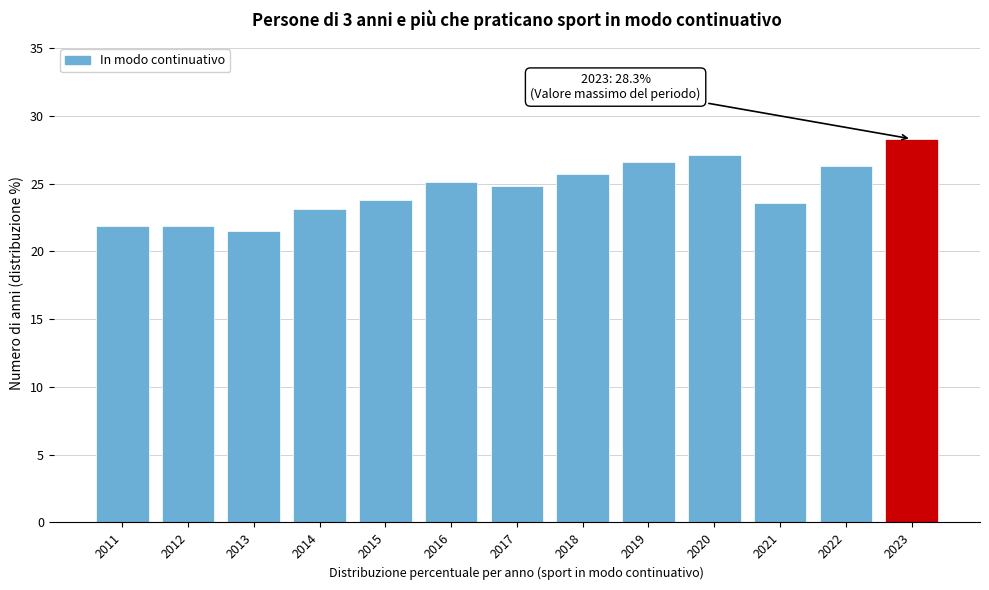

Reading right to left, what are all the values shown in this chart?

28.3	26.3	23.6	27.1	26.6	25.7	24.8	25.1	23.8	23.1	21.5	21.9	21.9